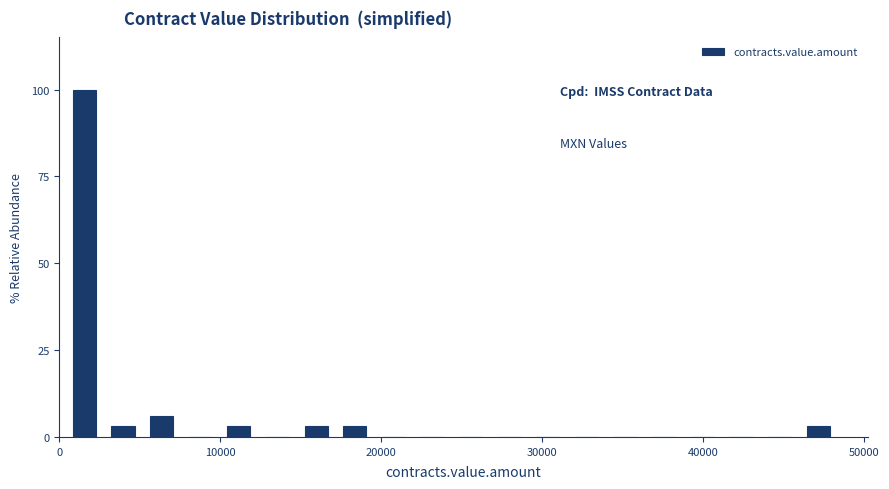

Read against the x-axis, roughly where is the centre of the tallest bar?

2000